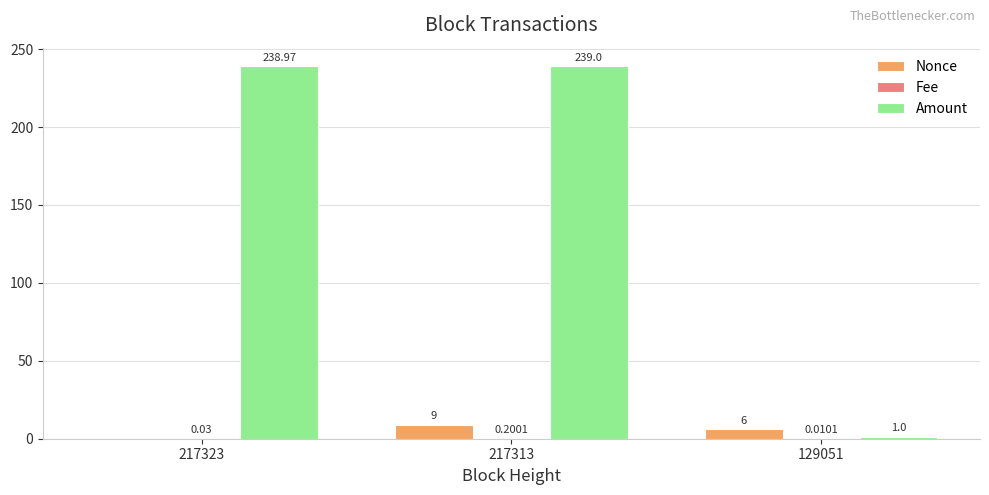

Between 217323 and 217313, which series saw the biggest shift?

Nonce